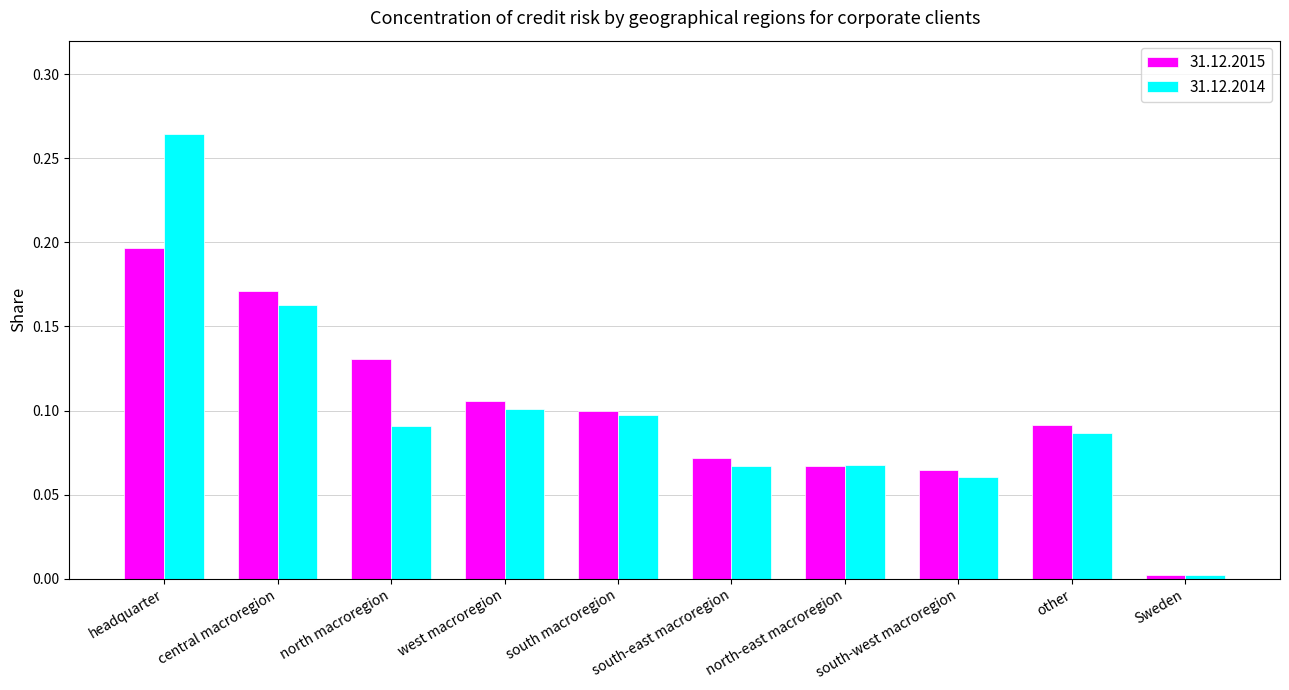

Which category has the lowest value in the 31.12.2014 series?

Sweden